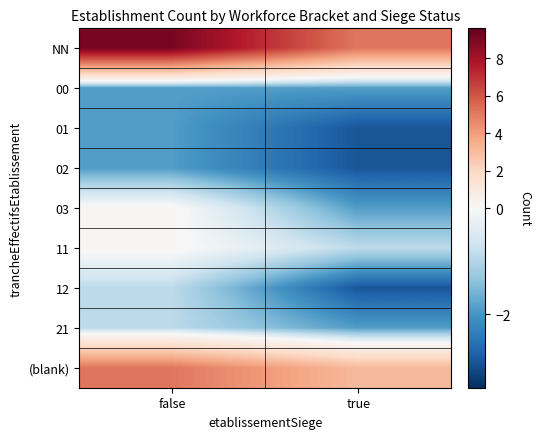

How many distinct data groups are displayed?

9